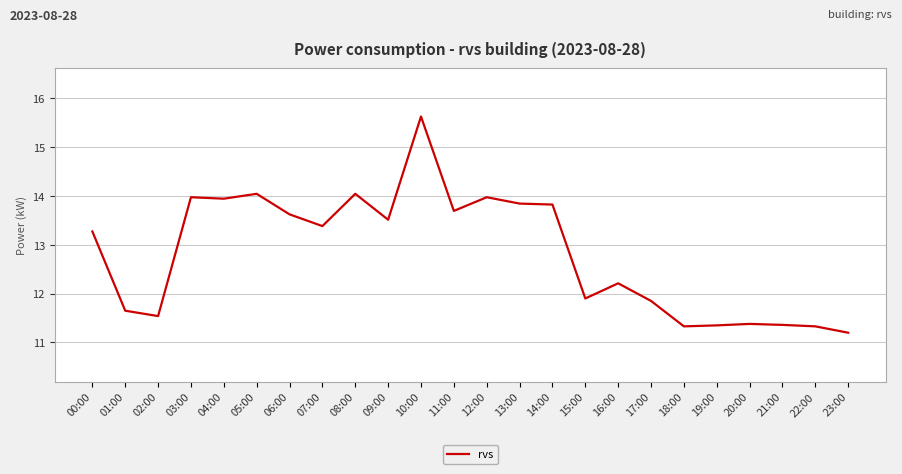

Where does the data first go above 13?

00:00